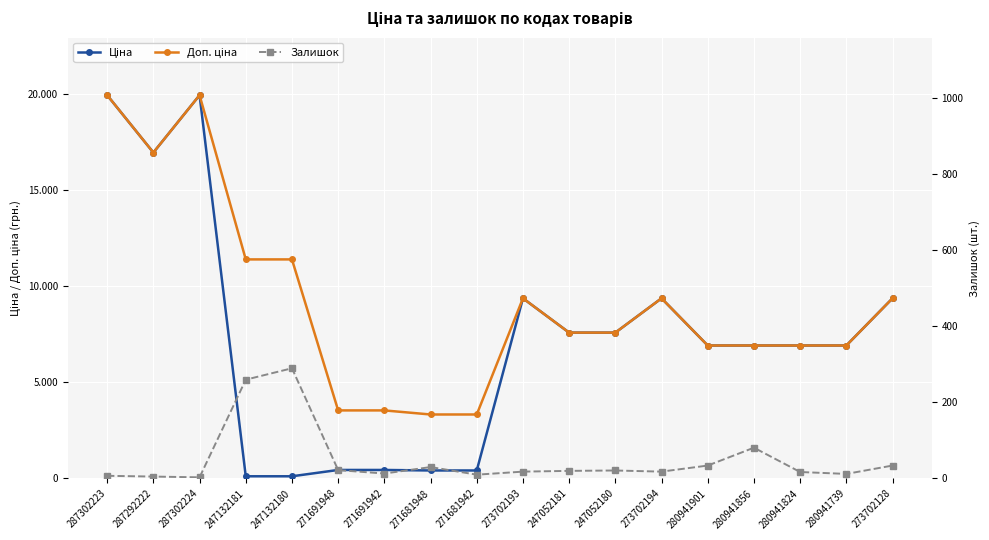

The value of Ціна at 273702128 is 16301.1. True or false?

False